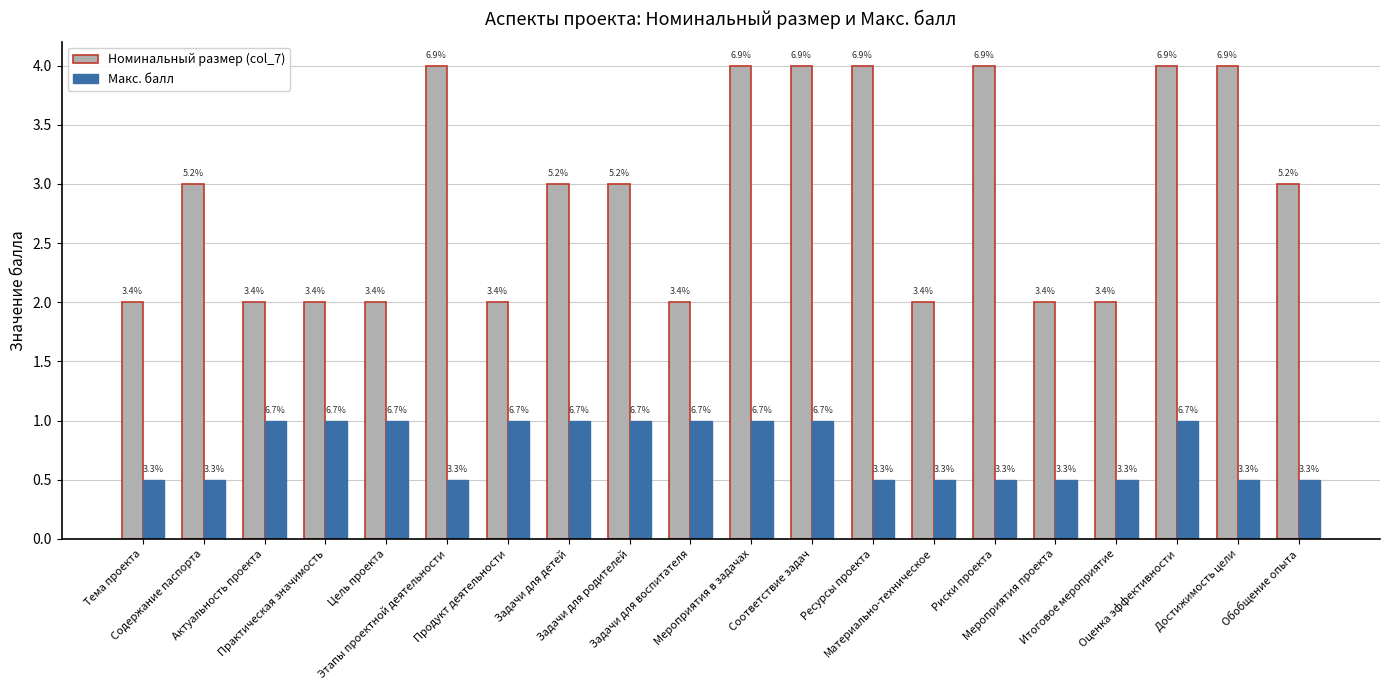

Which series has the largest total across all categories?

Номинальный размер (col_7)